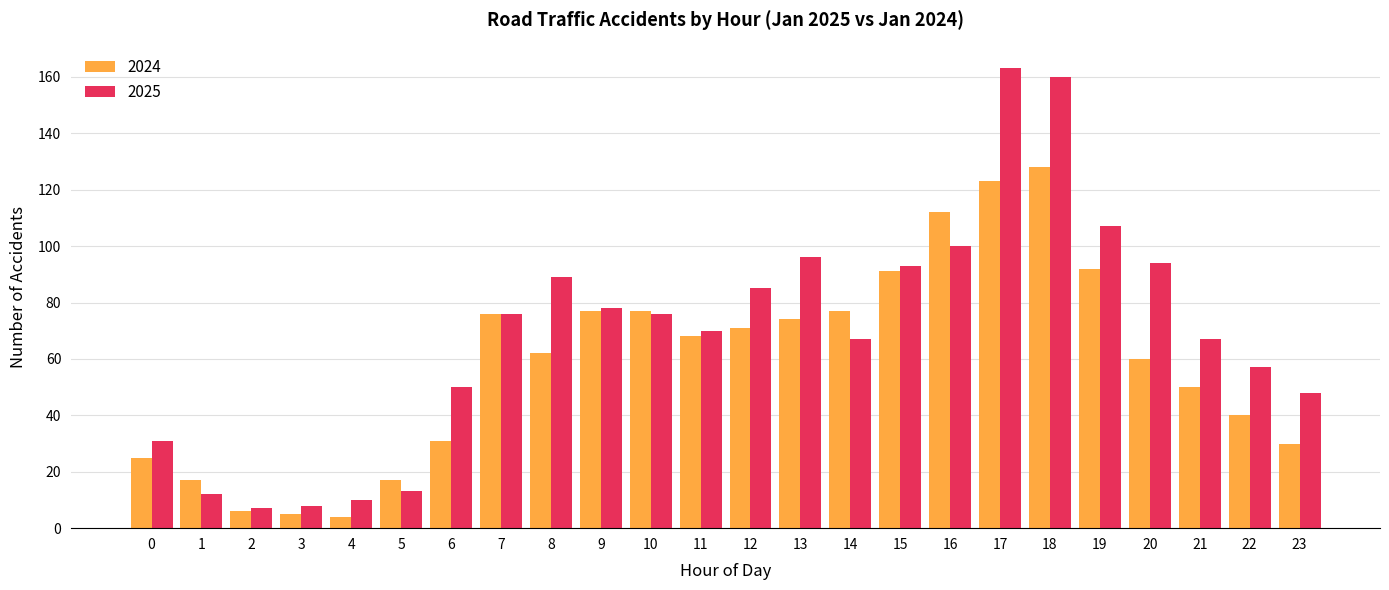

What is the difference between the maximum and minimum values in the 2024 series?

124